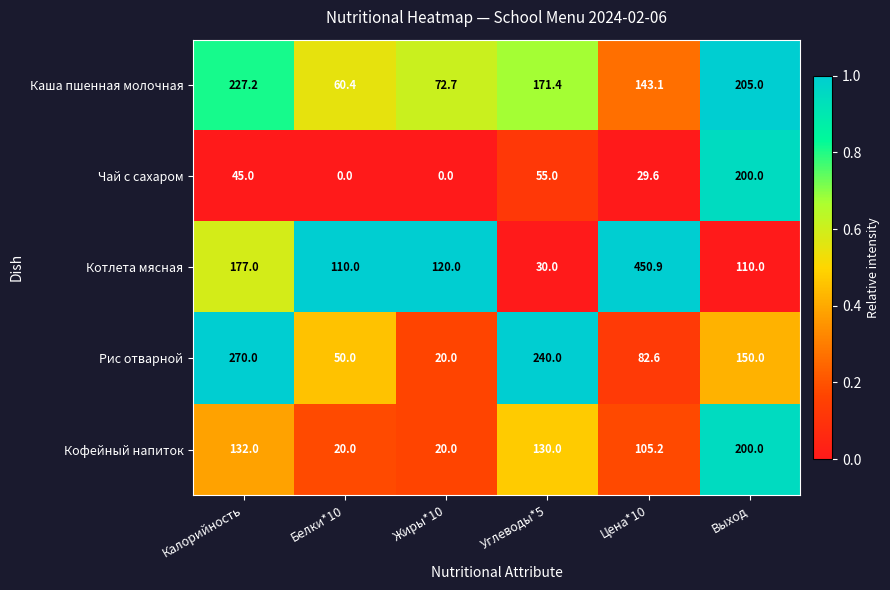

Which series changed the most between Жиры*10 and Выход?

Чай с сахаром